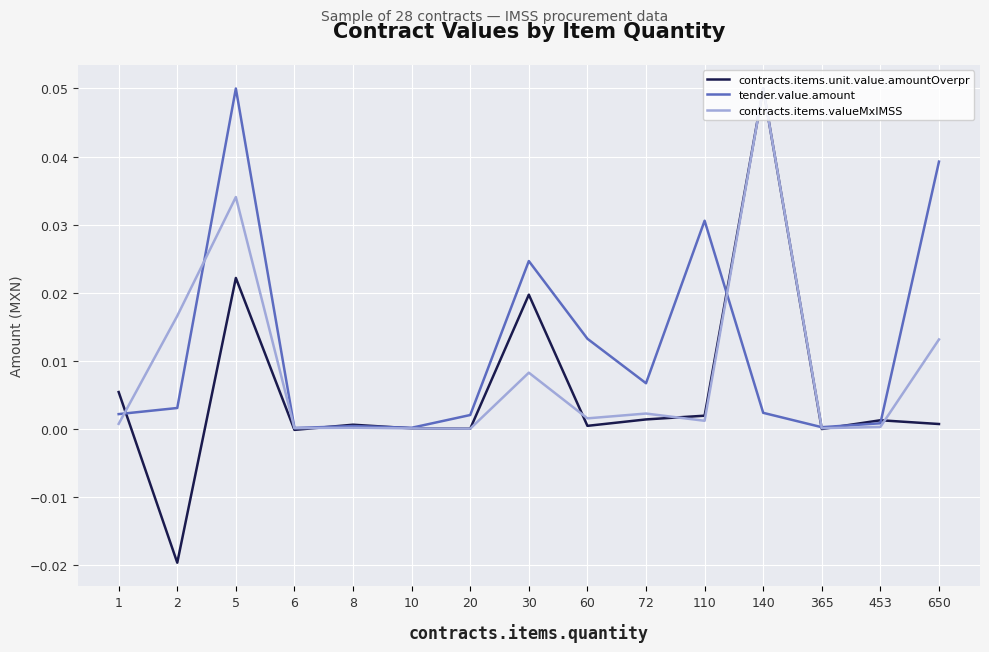

Count the number of data series in this chart.

3